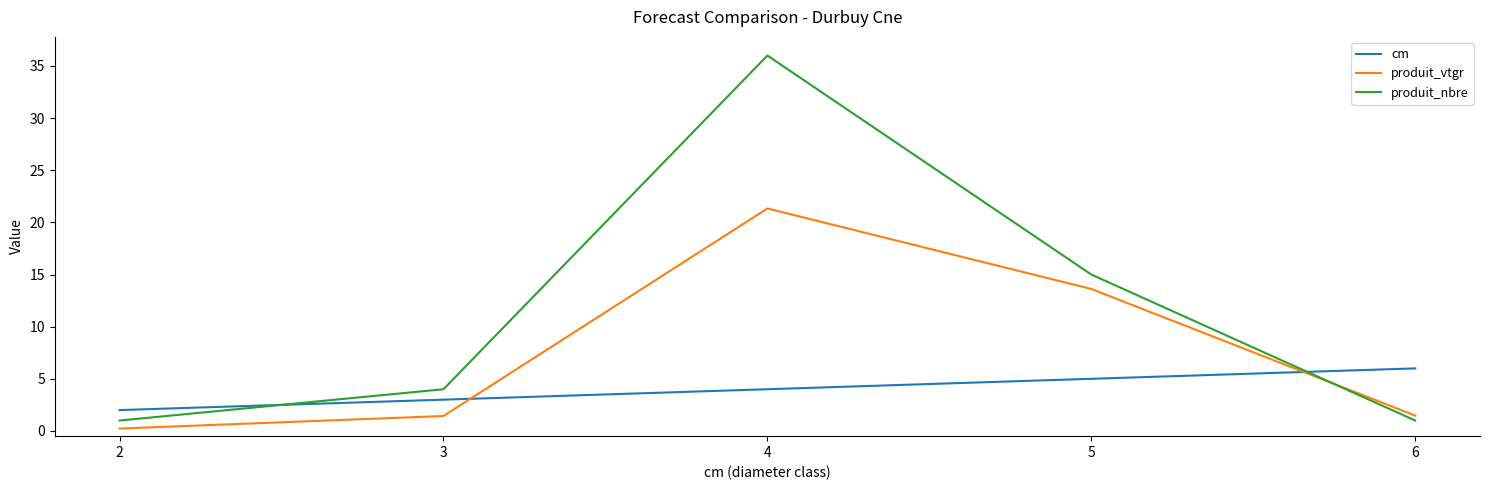

Where is the first local maximum for produit_vtgr?

4